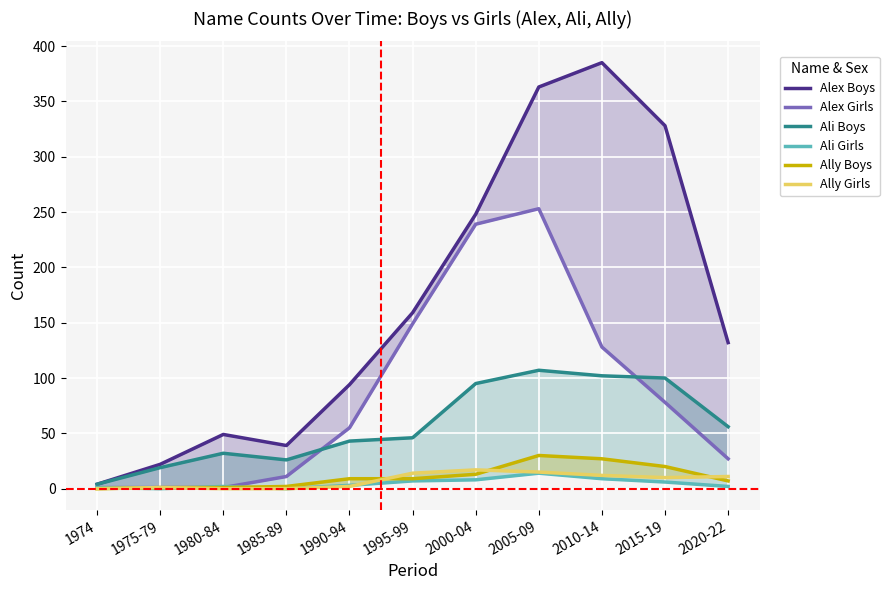

True or false: Ally Boys and Alex Boys intersect in this chart.

False